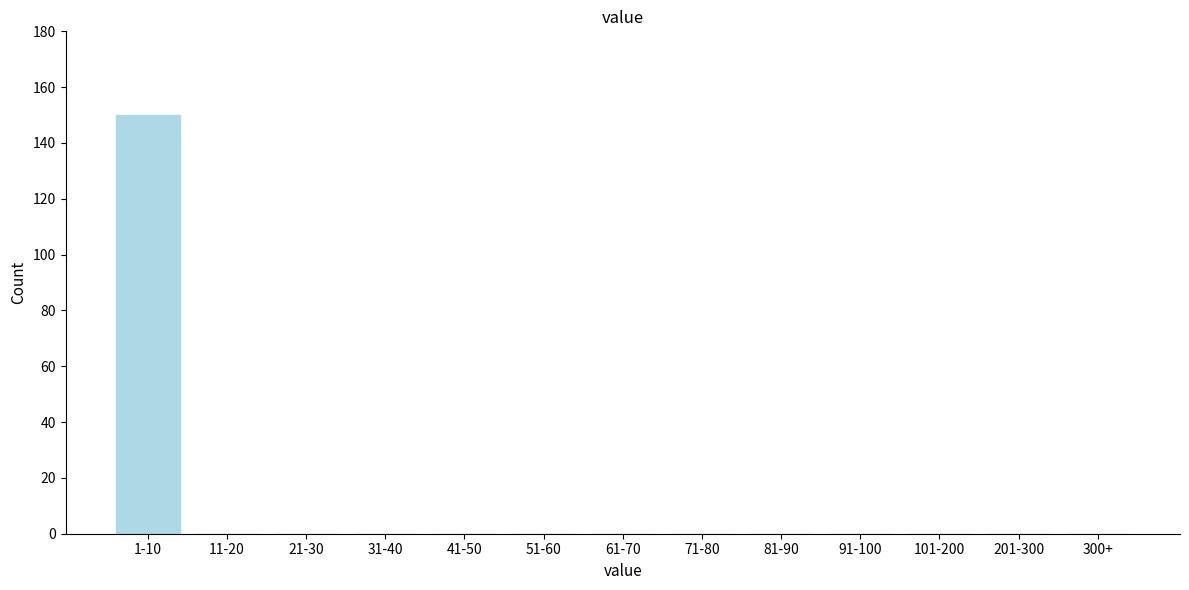

Reading left to right, what are all the values shown in this chart?

1-10=150	11-20=0	21-30=0	31-40=0	41-50=0	51-60=0	61-70=0	71-80=0	81-90=0	91-100=0	101-200=0	201-300=0	300+=0